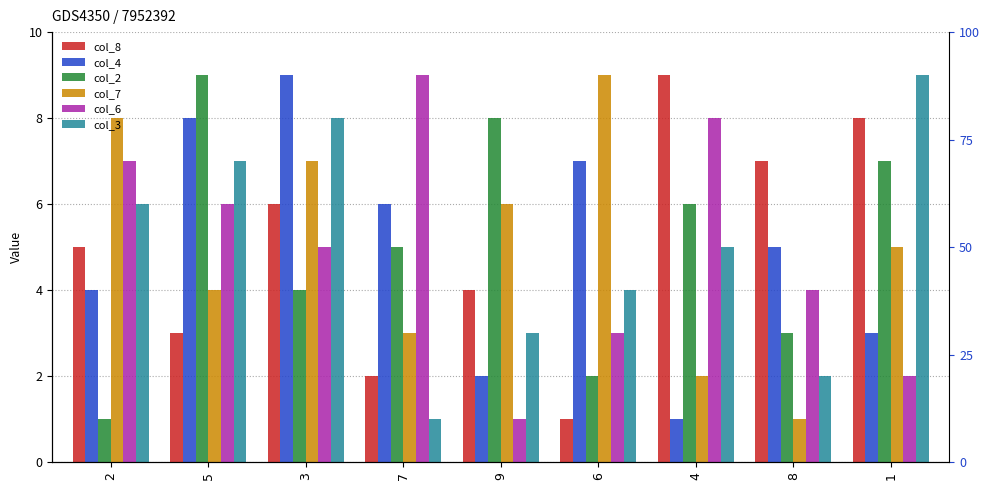

Which has a higher value, 1 or 6?

1